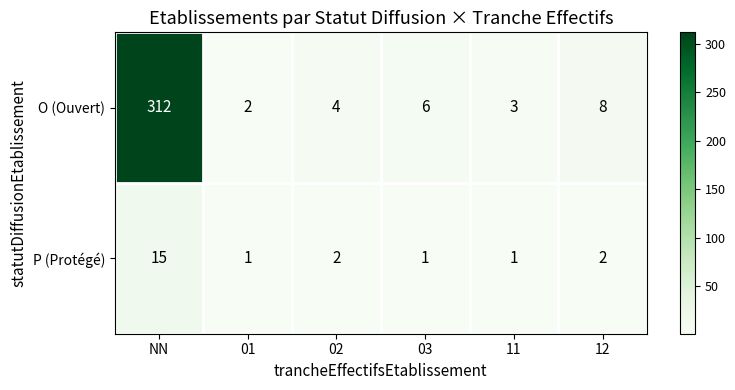

At which category does the chart reach its peak across all series?

NN